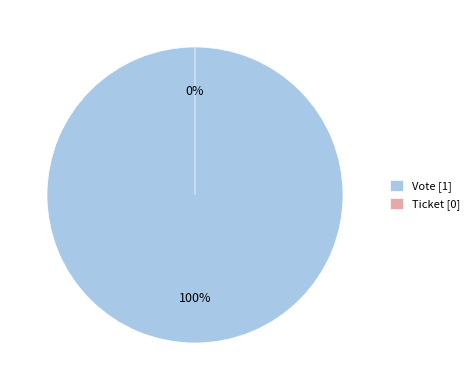

Which category has the biggest portion of the pie?

Vote